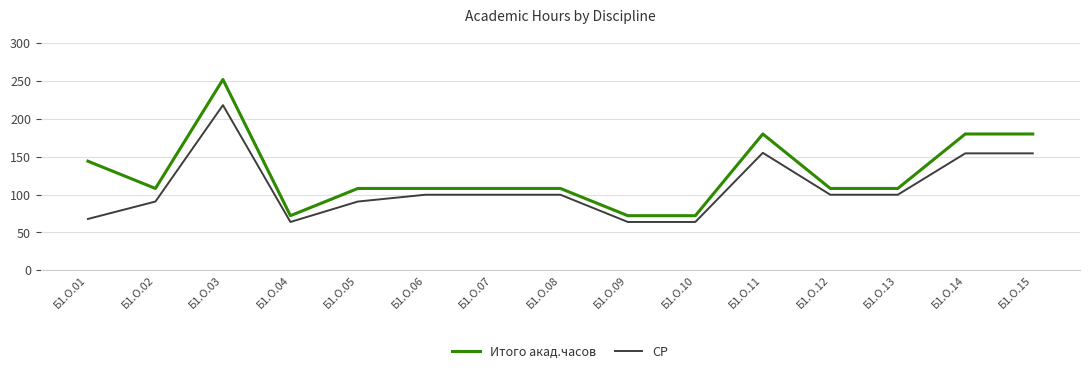

List the series in order of their peak value, lowest first.

СР, Итого акад.часов